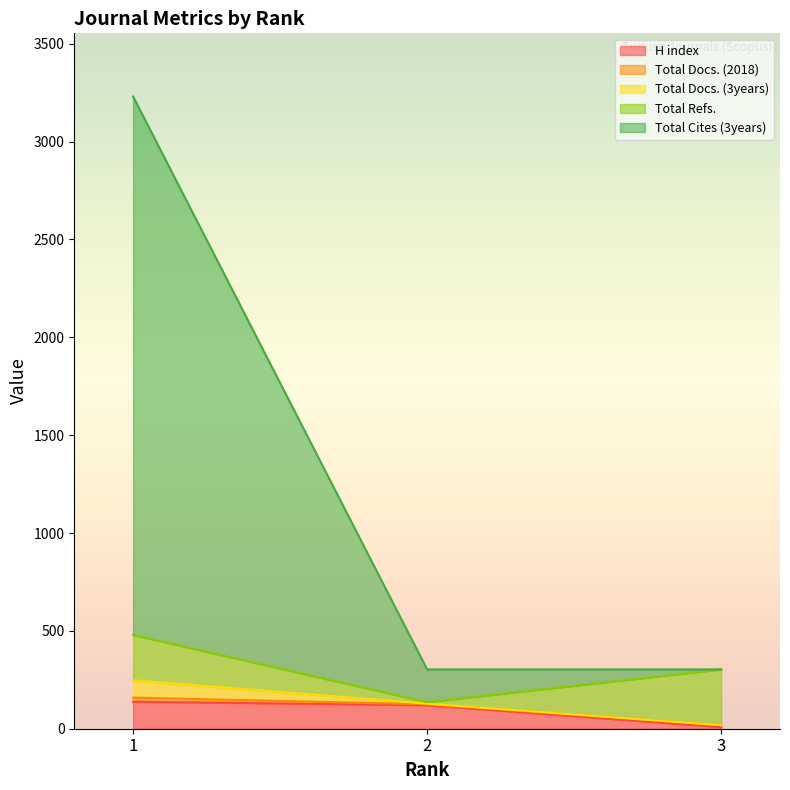

What is the highest value of the H index series?

138